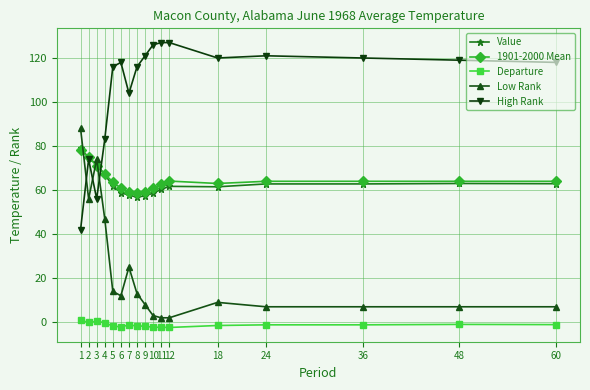

Which series has the largest total across all categories?

High Rank